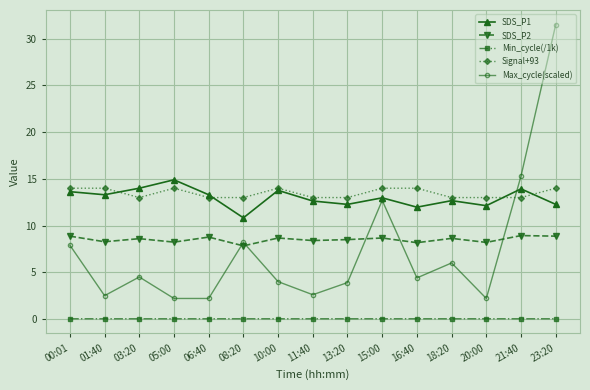

Where is the first local minimum for Signal+93?

03:20